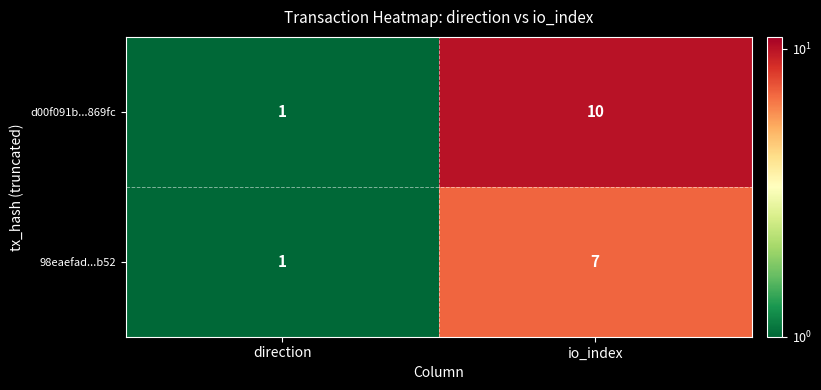

Which series has the largest total across all categories?

d00f091b...869fc